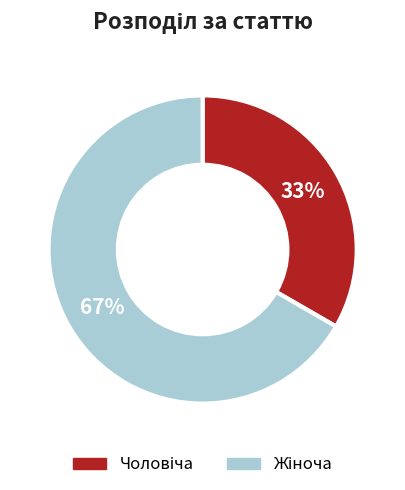

To the nearest percent, what is the average slice percentage?

50%